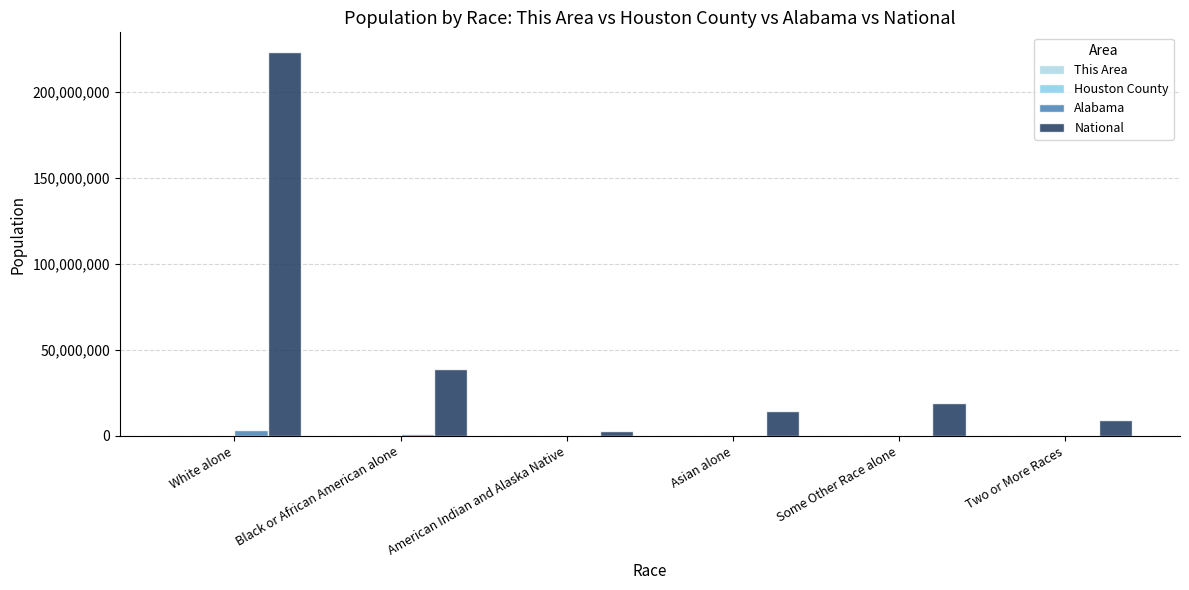

How many groups of bars are there?

6